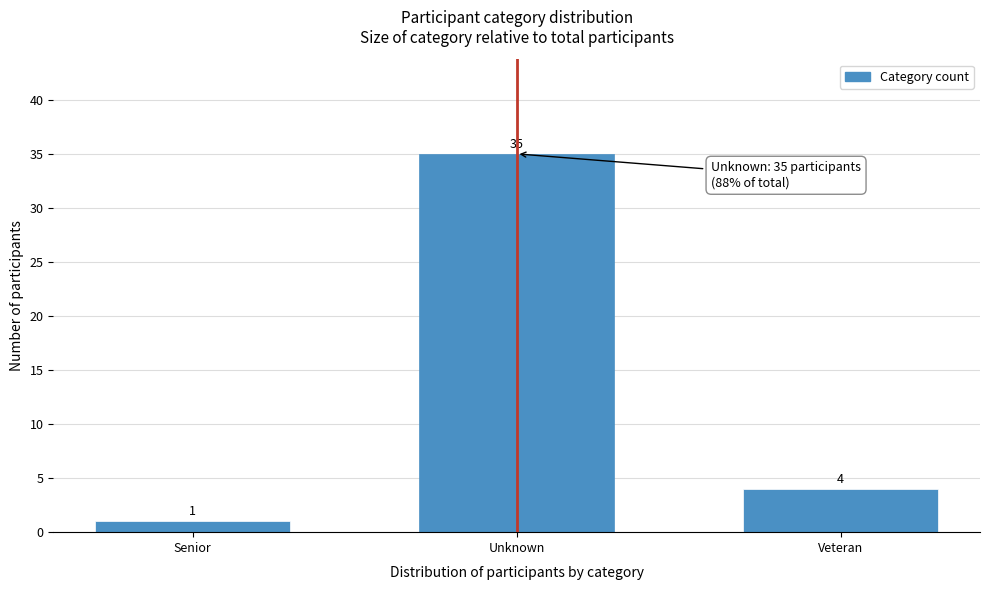

Reading left to right, extract all data points from this chart.

1	35	4